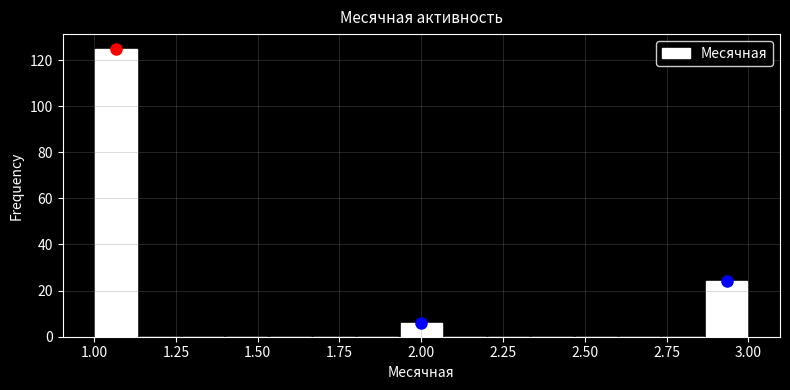

Read against the x-axis, roughly where is the centre of the tallest bar?

1.05